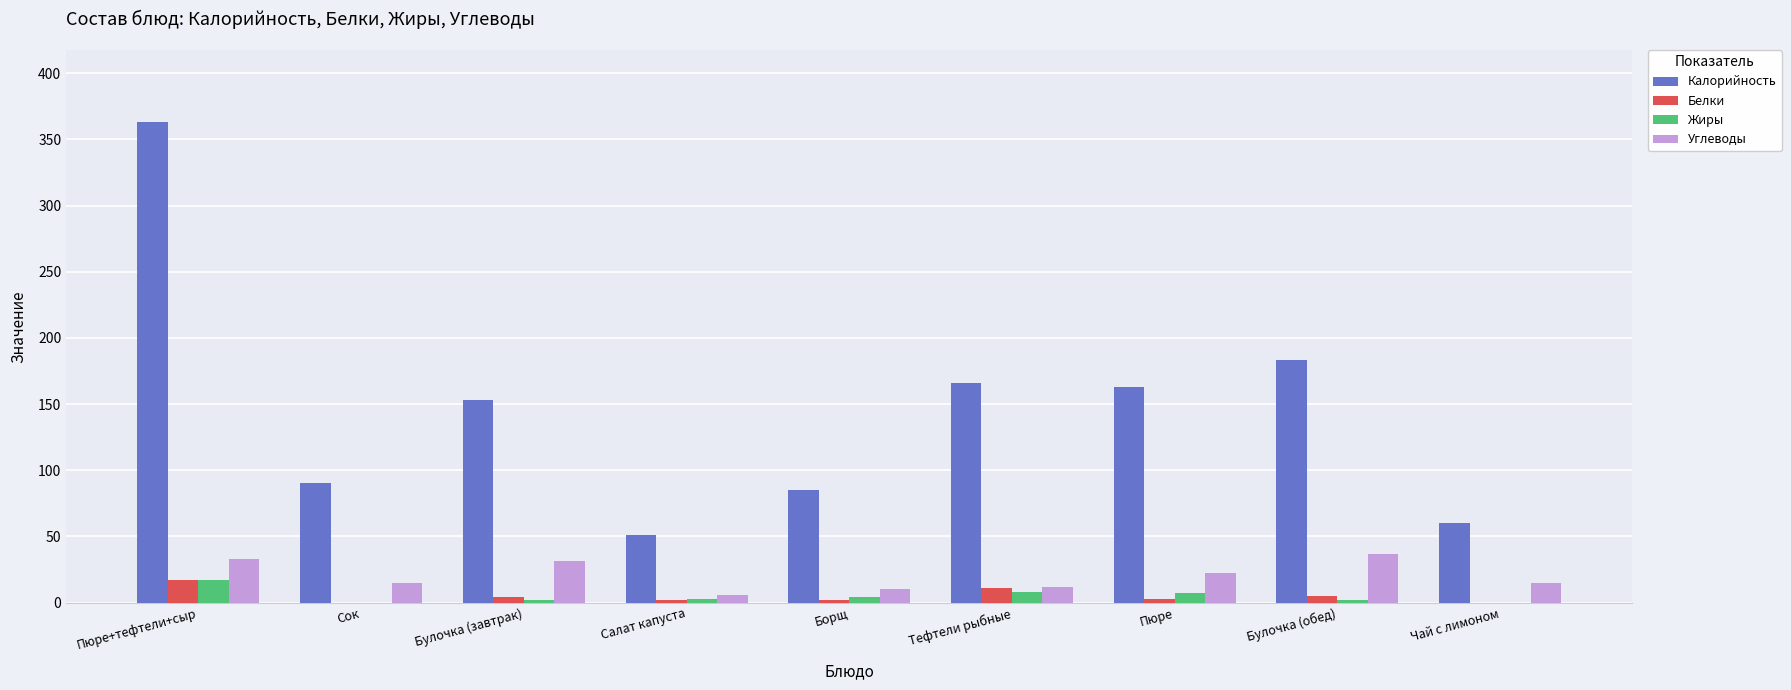

Is the value of Жиры at Сок greater than the value of Углеводы at Чай с лимоном?

No